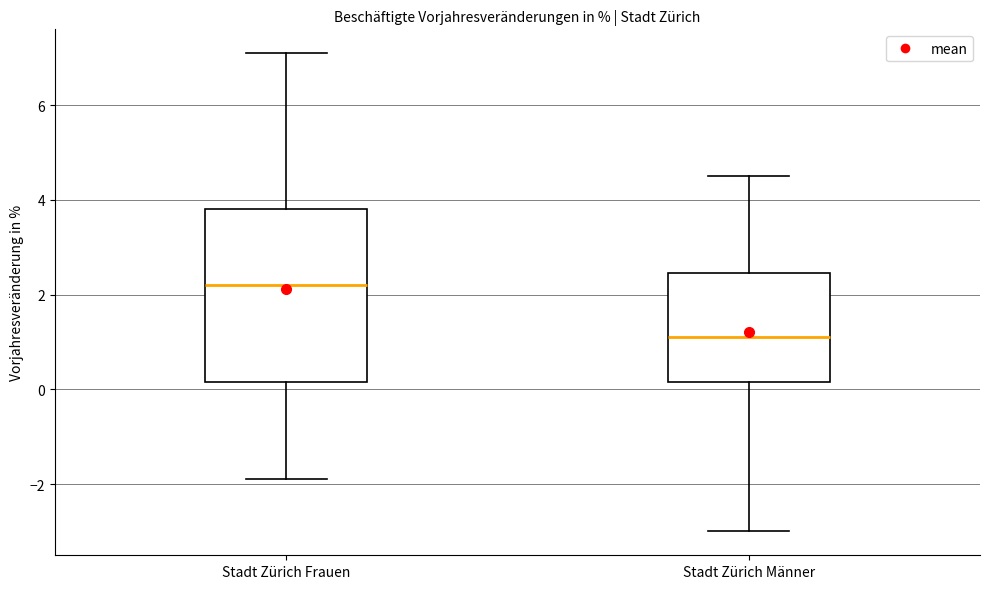

Where is the lower edge of the box for Stadt Zürich Männer on the y-axis? The values are not printed on the chart, so give them approximately, as read against the axis.

0.2